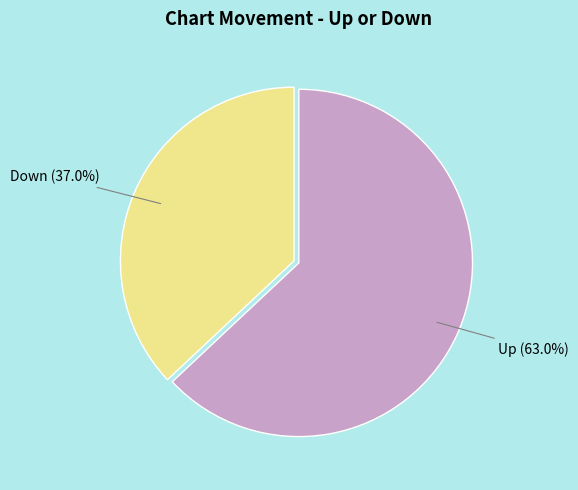

What percentage do Down and Up together represent?

100.0%